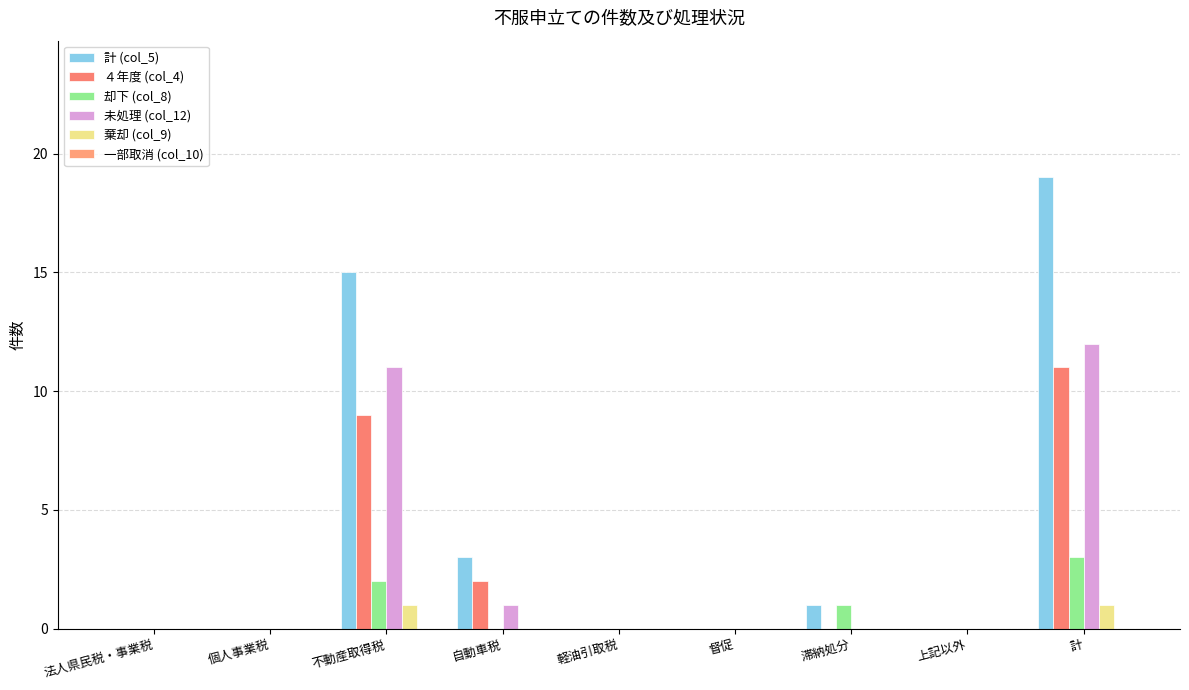

Between 法人県民税・事業税 and 上記以外, which series saw the biggest shift?

計 (col_5)